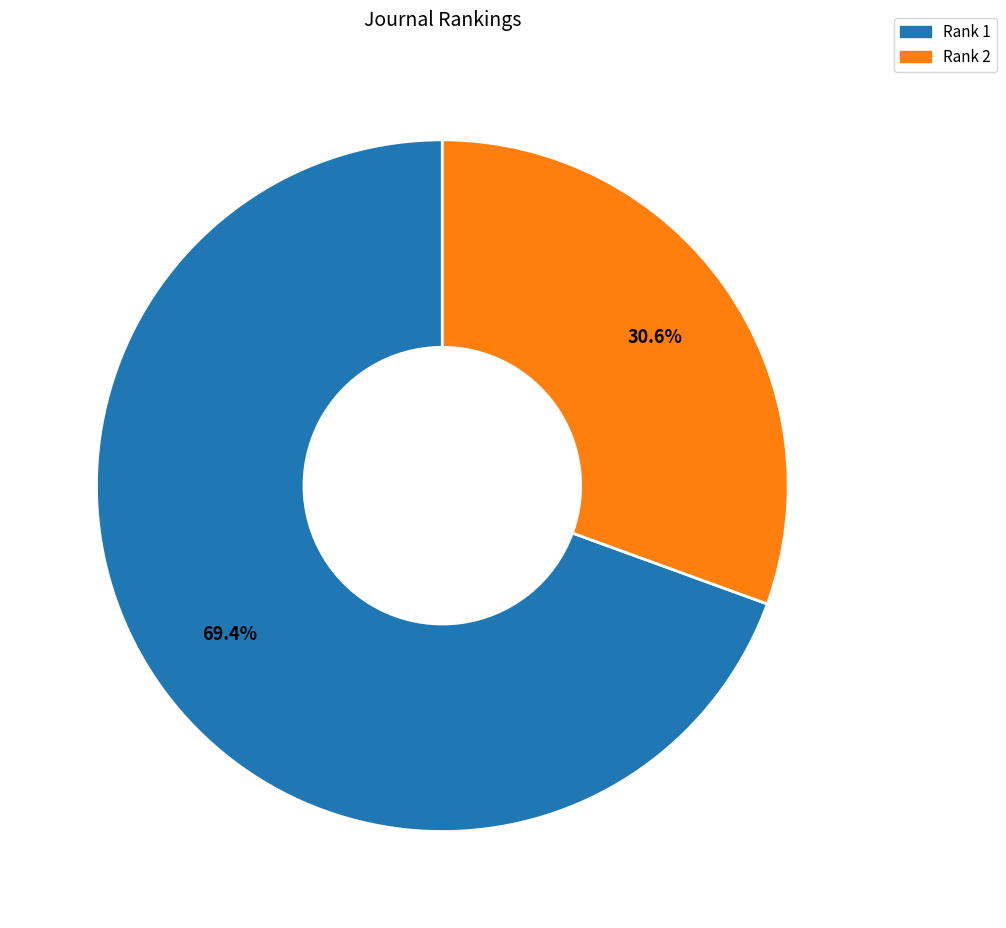

To the nearest percent, what is the difference between the Rank 1 and Rank 2 slice percentages?

39%